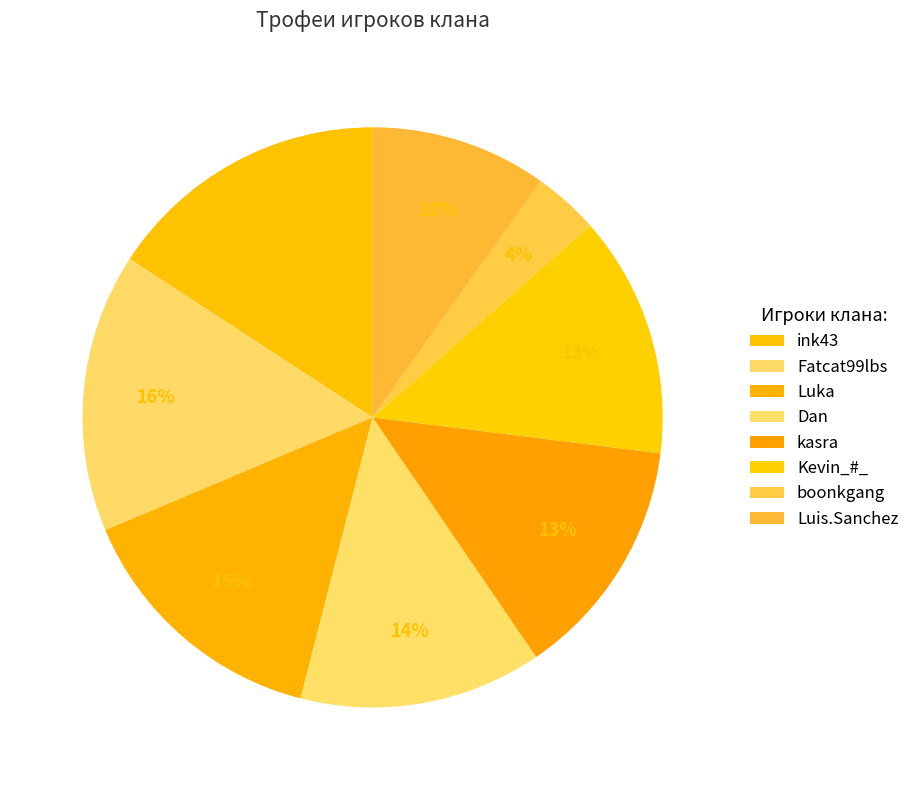

Is it true that Fatcat99lbs is 16% of the pie?

True